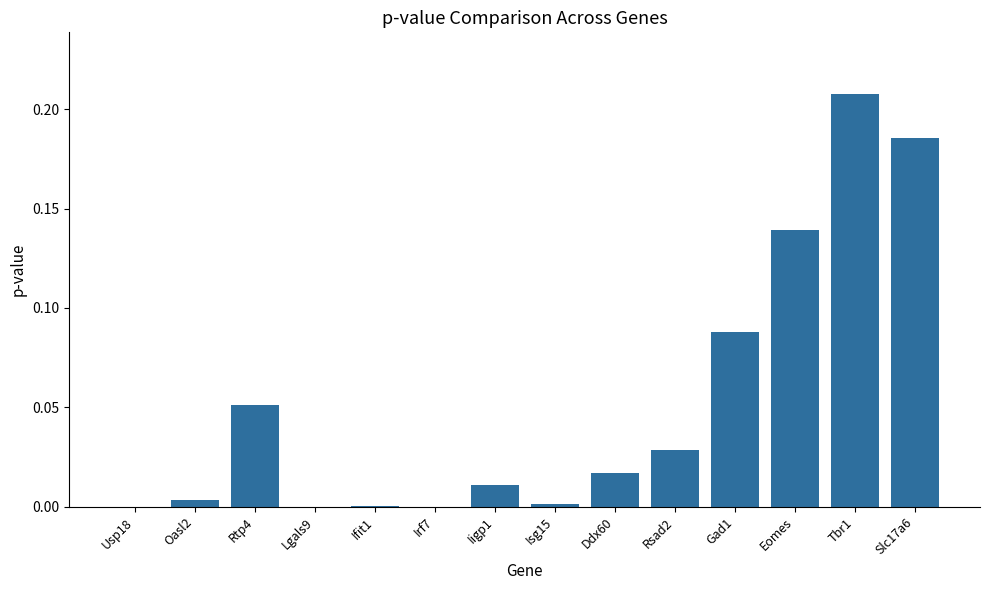

True or false: the data shows 0.0 at Oasl2.

True